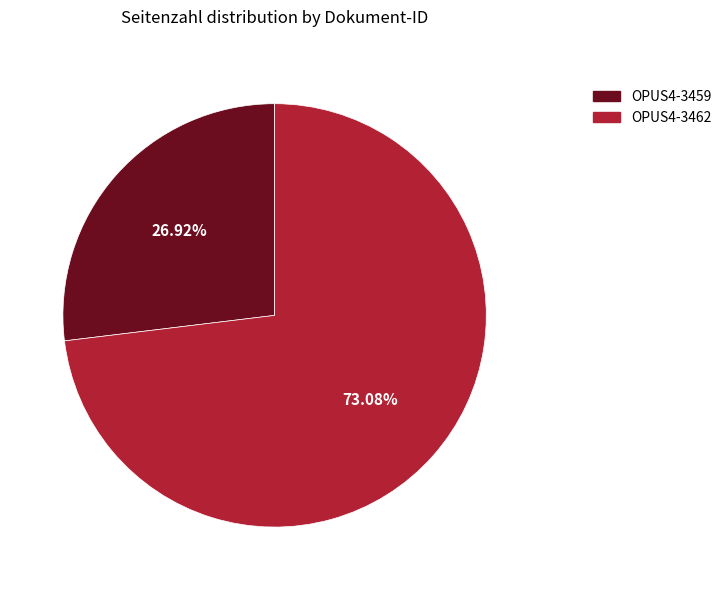

To the nearest percent, what percentage of the pie is OPUS4-3462?

73%